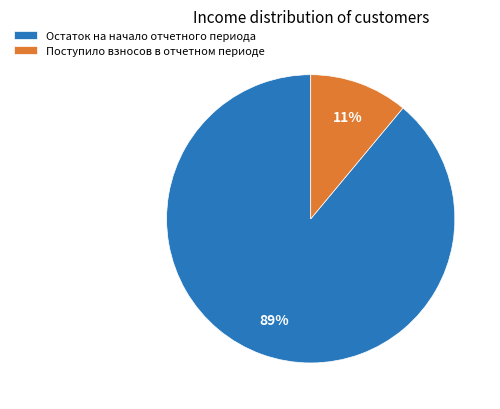

Between Поступило взносов в отчетном периоде and Остаток на начало отчетного периода, which is larger?

Остаток на начало отчетного периода